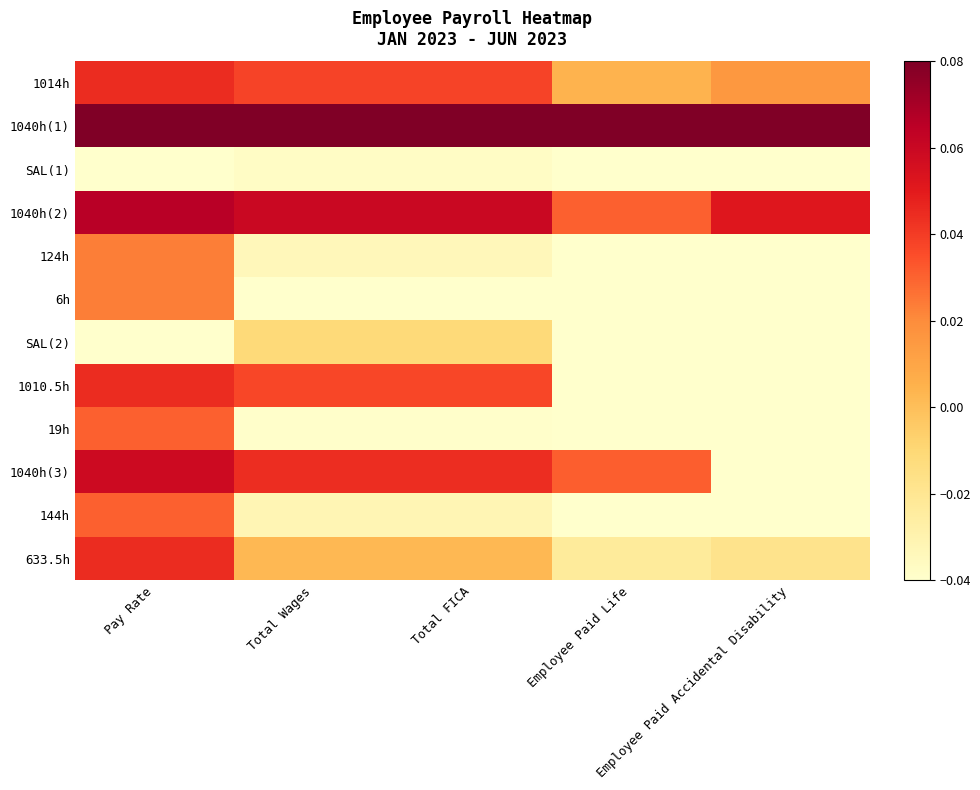

Reading left to right, list all the values displayed in this chart.

1014h: Pay Rate=0.0	Total Wages=0.0	Total FICA=0.0	Employee Paid Life=0.0	Employee Paid Accidental Disability=0.0
1040h(1): Pay Rate=0.1	Total Wages=0.1	Total FICA=0.1	Employee Paid Life=0.1	Employee Paid Accidental Disability=0.1
SAL(1): Pay Rate=-0.0	Total Wages=-0.0	Total FICA=-0.0	Employee Paid Life=-0.0	Employee Paid Accidental Disability=-0.0
1040h(2): Pay Rate=0.1	Total Wages=0.1	Total FICA=0.1	Employee Paid Life=0.0	Employee Paid Accidental Disability=0.1
124h: Pay Rate=0.0	Total Wages=-0.0	Total FICA=-0.0	Employee Paid Life=-0.0	Employee Paid Accidental Disability=-0.0
6h: Pay Rate=0.0	Total Wages=-0.0	Total FICA=-0.0	Employee Paid Life=-0.0	Employee Paid Accidental Disability=-0.0
SAL(2): Pay Rate=-0.0	Total Wages=-0.0	Total FICA=-0.0	Employee Paid Life=-0.0	Employee Paid Accidental Disability=-0.0
1010.5h: Pay Rate=0.0	Total Wages=0.0	Total FICA=0.0	Employee Paid Life=-0.0	Employee Paid Accidental Disability=-0.0
19h: Pay Rate=0.0	Total Wages=-0.0	Total FICA=-0.0	Employee Paid Life=-0.0	Employee Paid Accidental Disability=-0.0
1040h(3): Pay Rate=0.1	Total Wages=0.0	Total FICA=0.0	Employee Paid Life=0.0	Employee Paid Accidental Disability=-0.0
144h: Pay Rate=0.0	Total Wages=-0.0	Total FICA=-0.0	Employee Paid Life=-0.0	Employee Paid Accidental Disability=-0.0
633.5h: Pay Rate=0.0	Total Wages=0.0	Total FICA=0.0	Employee Paid Life=-0.0	Employee Paid Accidental Disability=-0.0